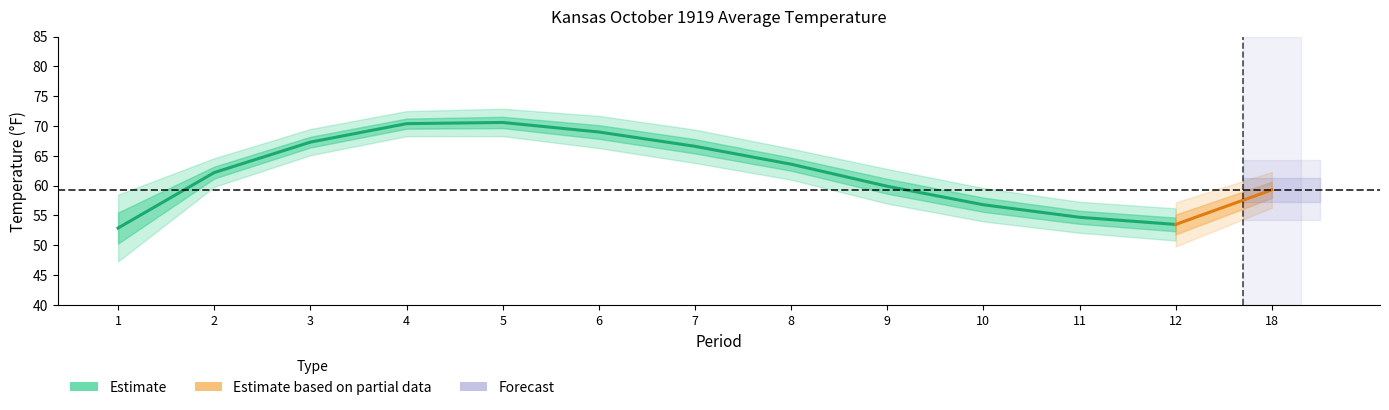

Is the value of Value at 8 greater than the value of Departure at 18?

Yes